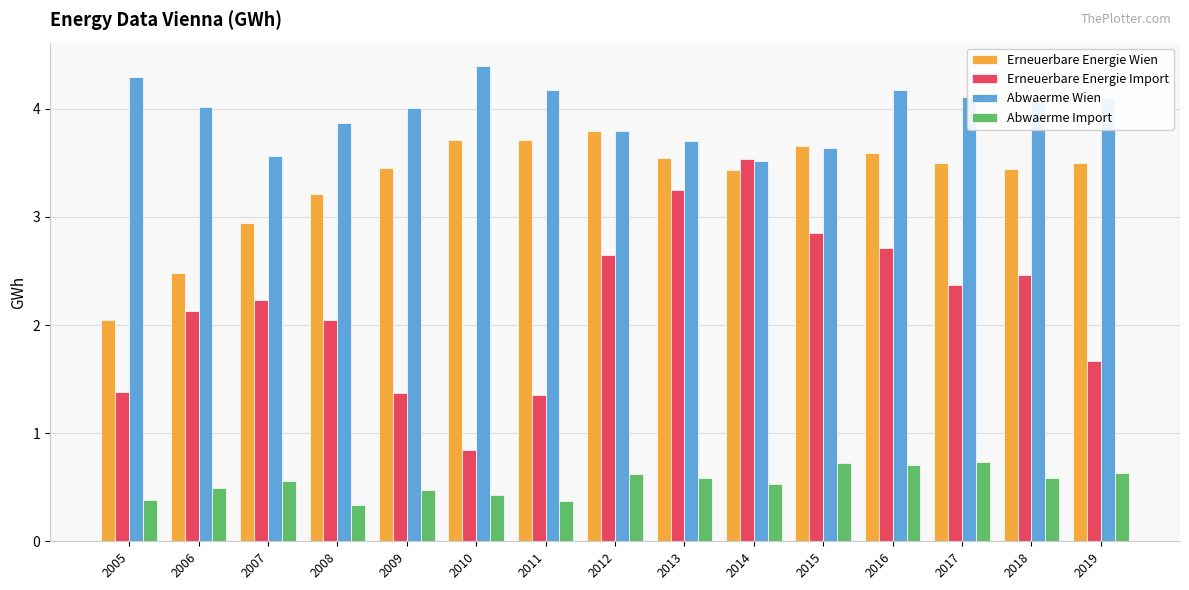

Where does the Abwaerme Wien series first go above 4?

2005